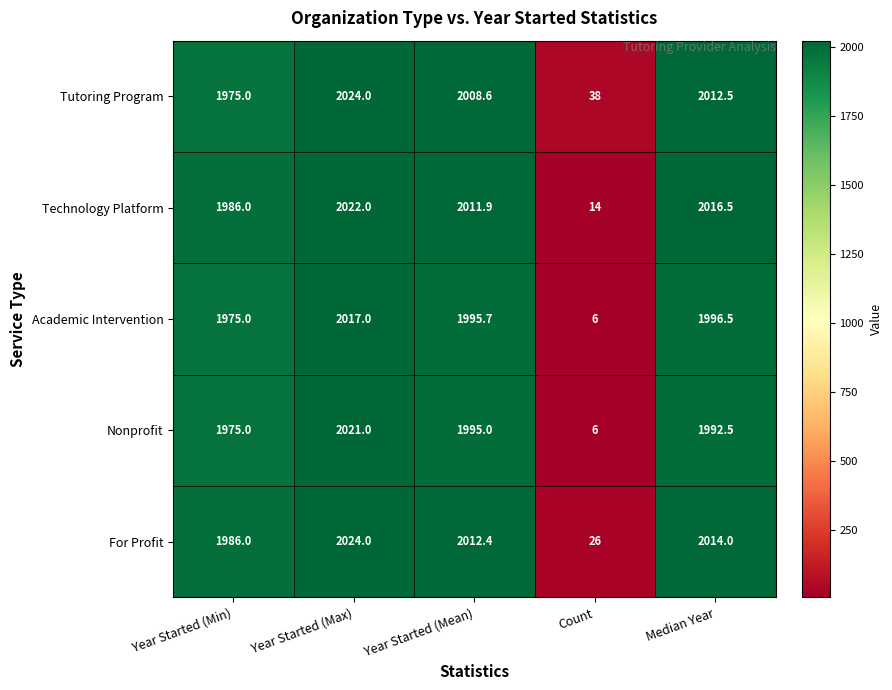

Rank the series at Median Year from lowest to highest value.

Nonprofit, Academic Intervention, Tutoring Program, For Profit, Technology Platform